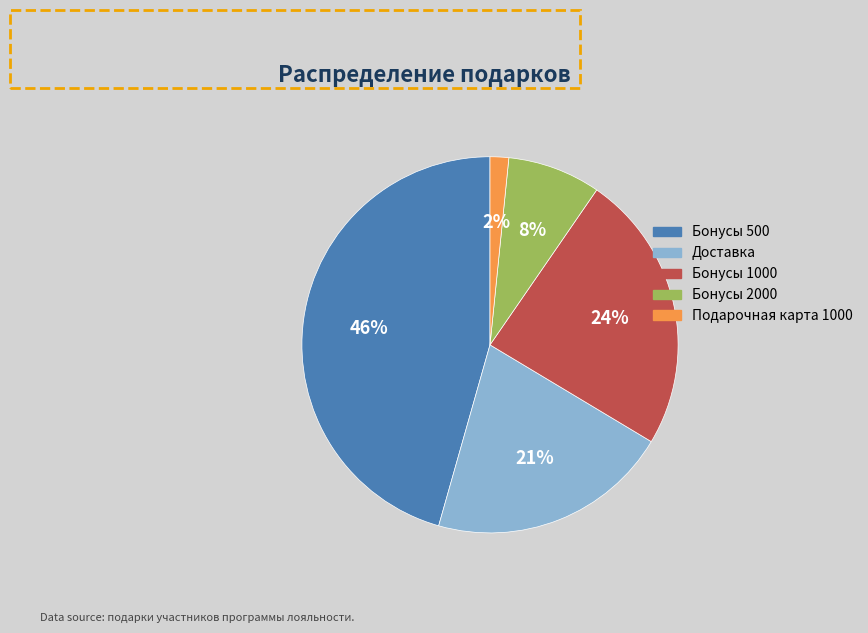

How many slices are in this pie chart?

5